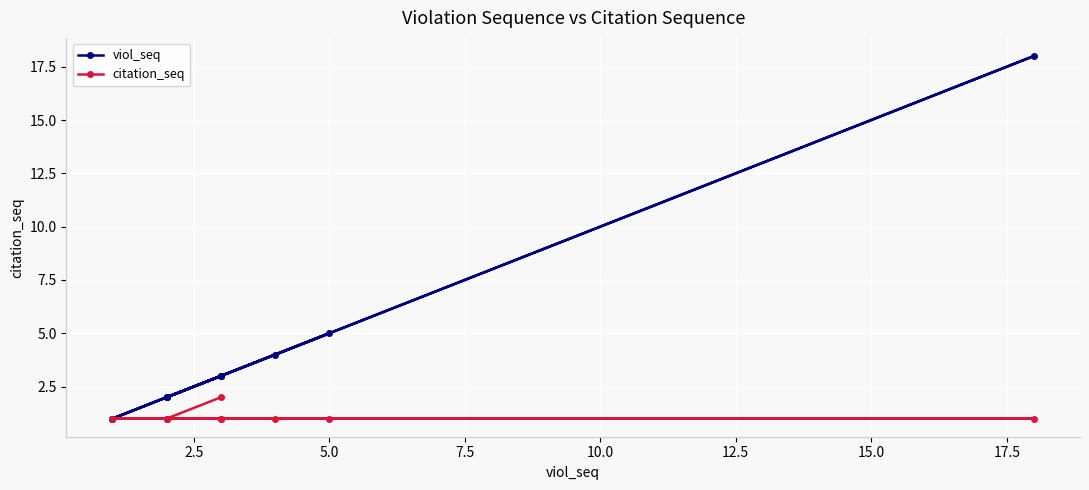

Reading left to right, extract all data points from this chart.

viol_seq: 1	2	3	2	3	4	5	1	18	2	3
citation_seq: 1	1	1	1	1	1	1	1	1	1	2